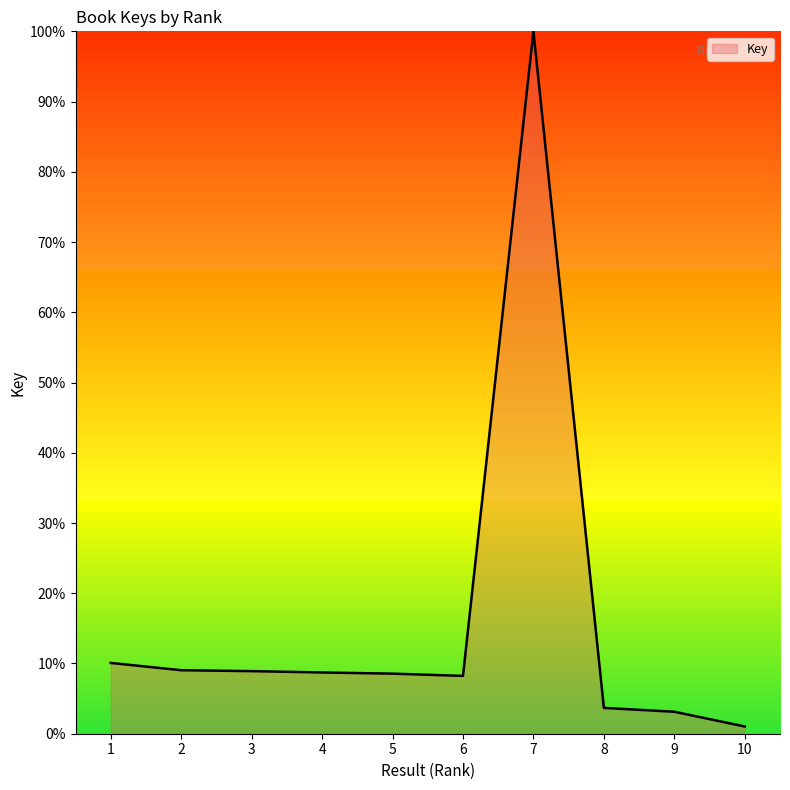

Approximately how many times larger is the value at 9 compared to 2?

0.3